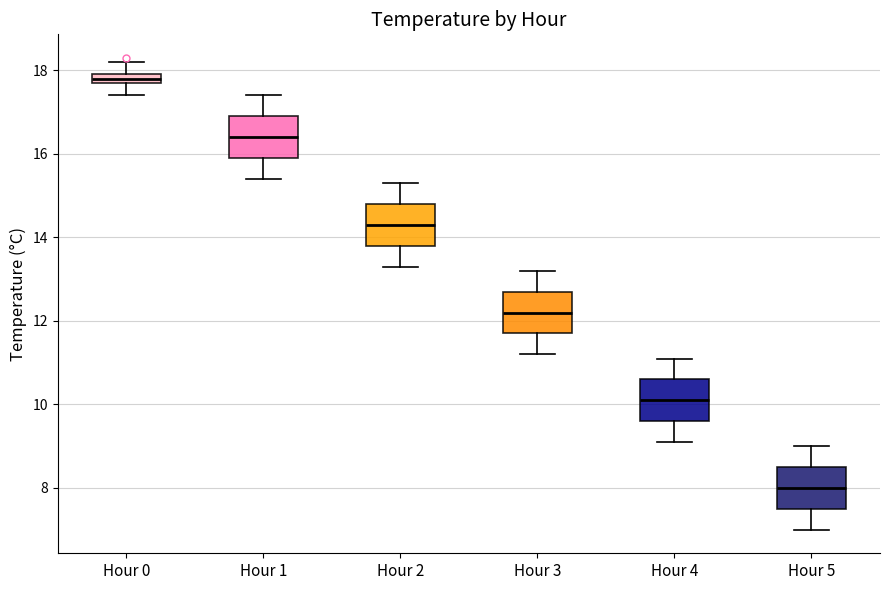

Which box's median line is the lowest?

Hour 5